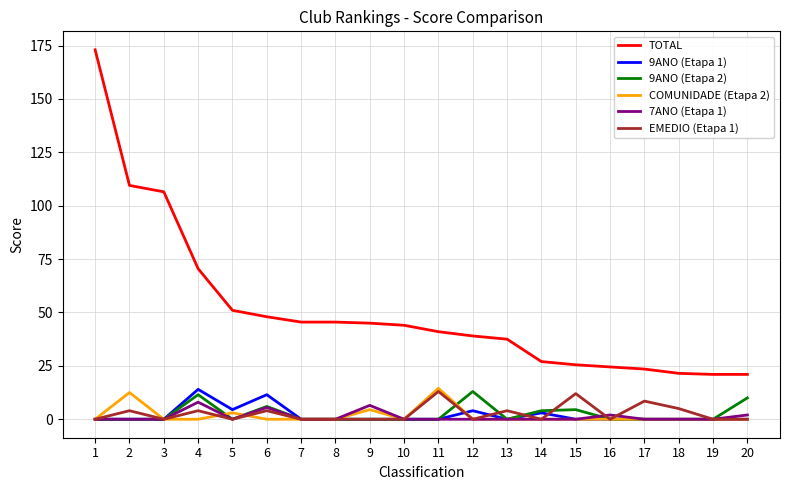

True or false: TOTAL and COMUNIDADE (Etapa 2) cross at least once.

False